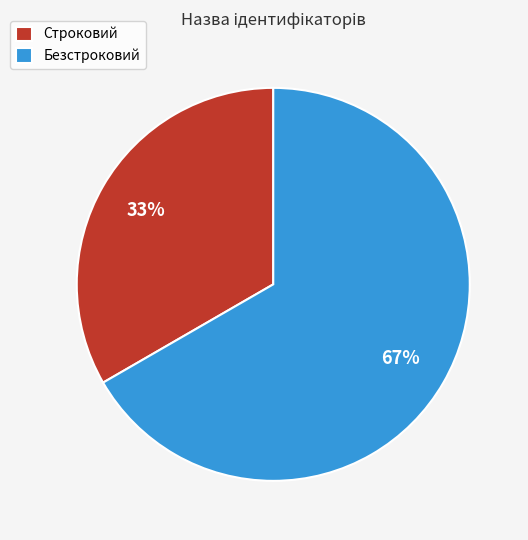

Is it true that Безстроковий is 72% of the pie?

False